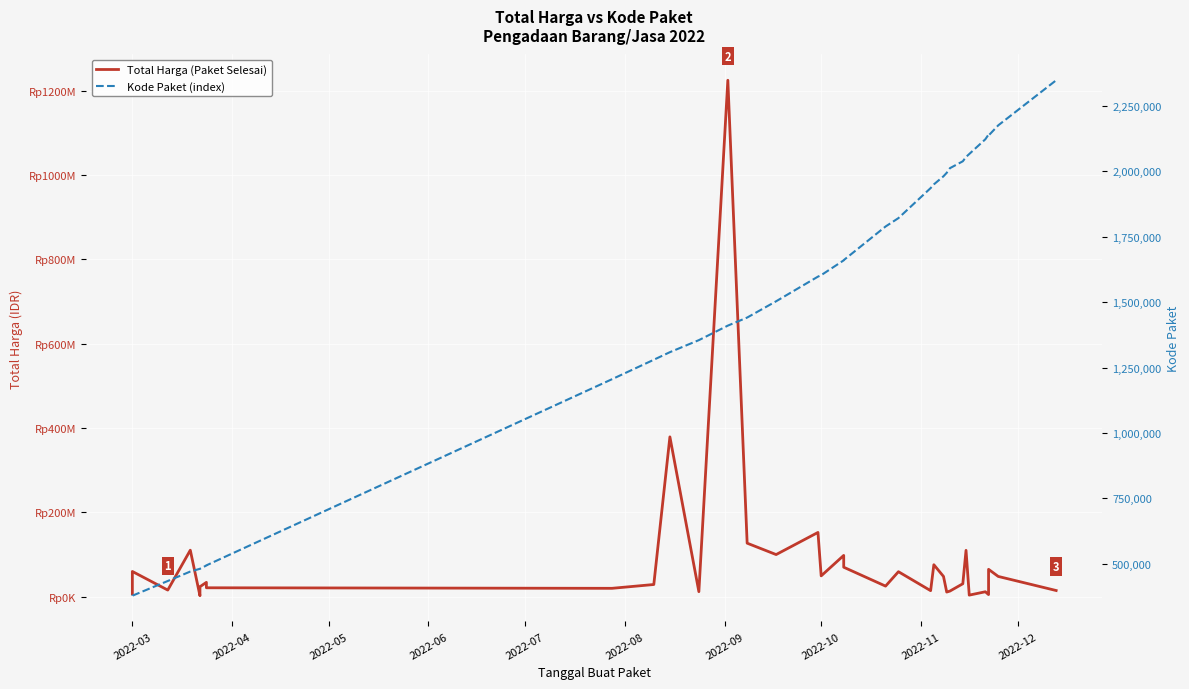

True or false: Total Harga (Paket Selesai) and Kode Paket (index) intersect in this chart.

False